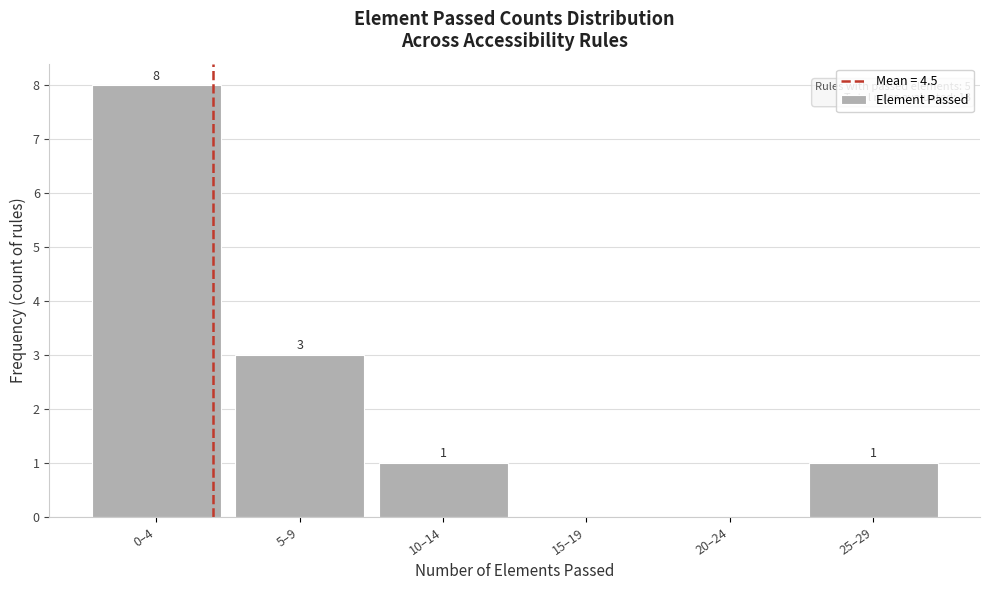

Reading right to left, extract all data points from this chart.

25–29=1	20–24=0	15–19=0	10–14=1	5–9=3	0–4=8